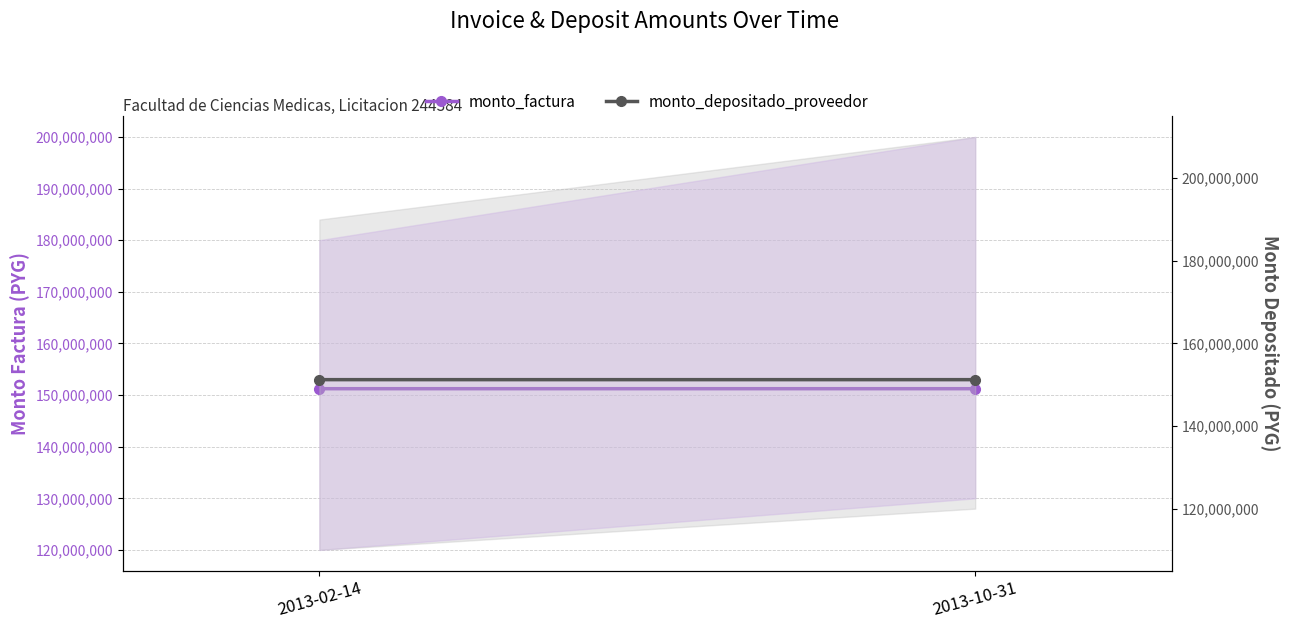

Reading left to right, extract all data points from this chart.

monto_factura: 151231500	151231120
monto_depositado_proveedor: 151231500	151231120